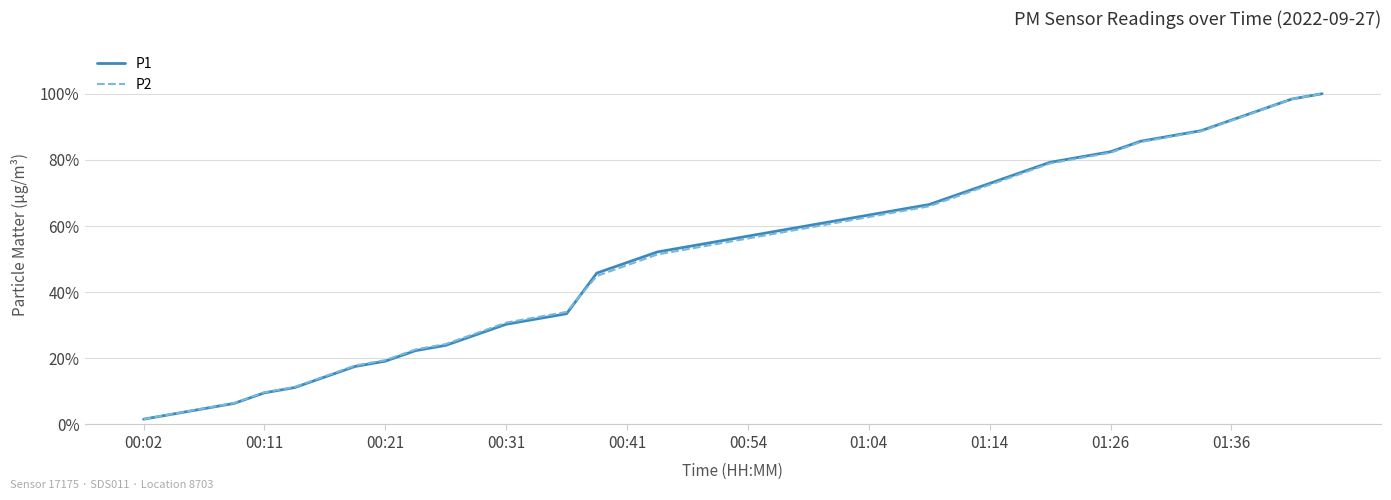

Reading right to left, what are all the values shown in this chart?

P1: 1.0	1.0	1.0	0.9	0.9	0.9	0.9	0.8	0.8	0.8	0.8	0.7	0.7	0.7	0.6	0.6	0.6	0.6	0.6	0.6	0.6	0.5	0.5	0.5	0.5	0.3	0.3	0.3	0.3	0.2	0.2	0.2	0.2	0.1	0.1	0.1	0.1	0.0	0.0	0.0
P2: 1.0	1.0	1.0	0.9	0.9	0.9	0.9	0.8	0.8	0.8	0.8	0.7	0.7	0.7	0.6	0.6	0.6	0.6	0.6	0.6	0.5	0.5	0.5	0.5	0.4	0.3	0.3	0.3	0.3	0.2	0.2	0.2	0.2	0.1	0.1	0.1	0.1	0.0	0.0	0.0